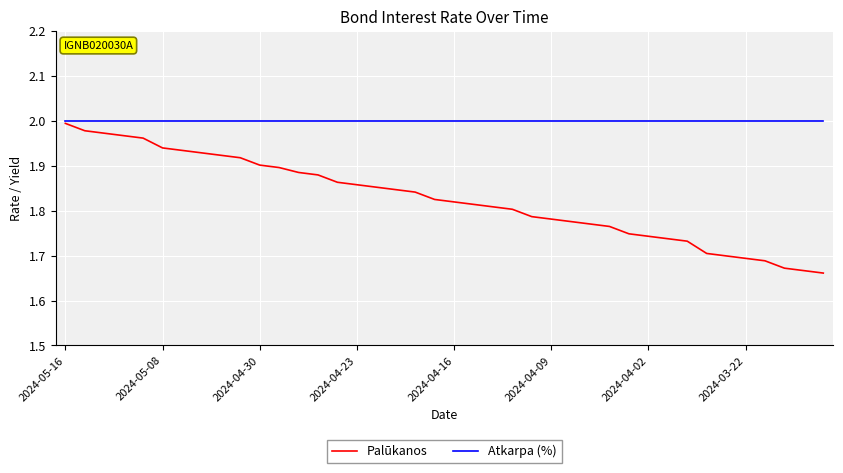

Which series has the largest range (max minus min)?

Palūkanos